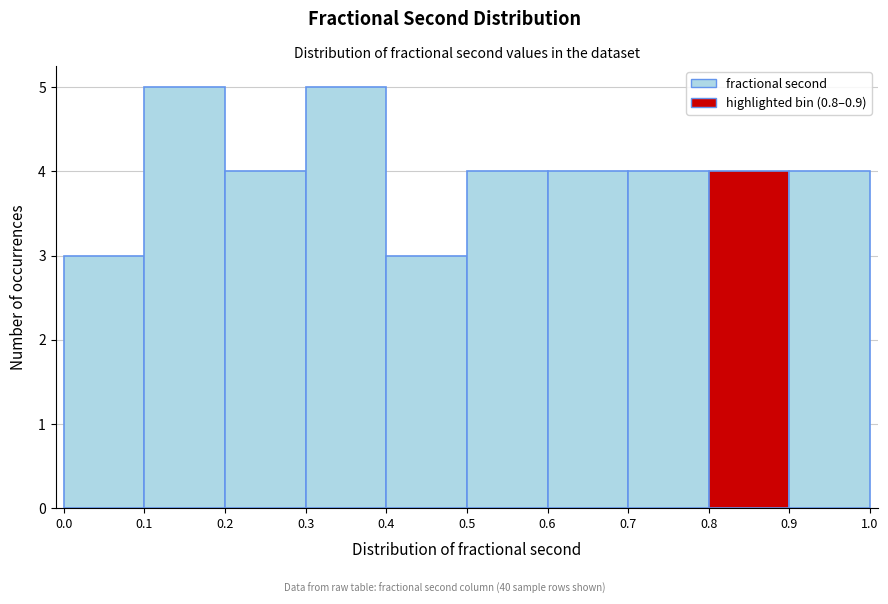

How tall is the bar that spans 0.8 to 0.9 on the x-axis? The values are not printed on the chart, so give them approximately, as read against the axis.

4